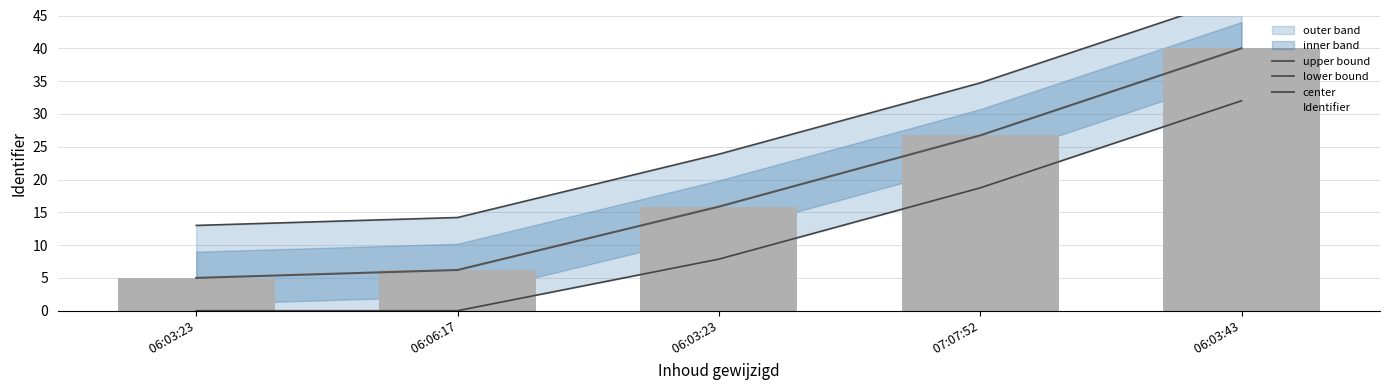

What is the label of the 1st bar from the left?

 06:03:23